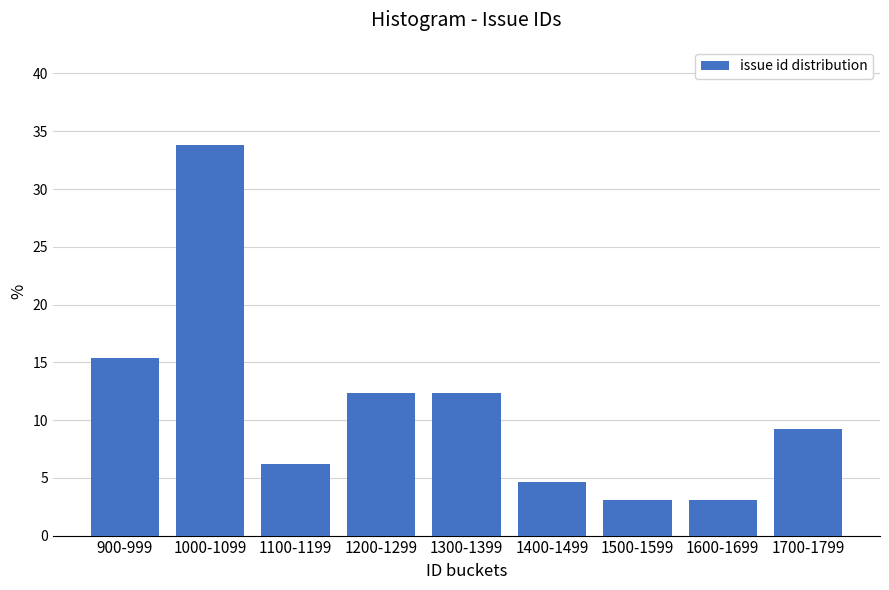

Reading right to left, extract all data points from this chart.

1700-1799=9.2	1600-1699=3.1	1500-1599=3.1	1400-1499=4.6	1300-1399=12.3	1200-1299=12.3	1100-1199=6.2	1000-1099=33.8	900-999=15.4